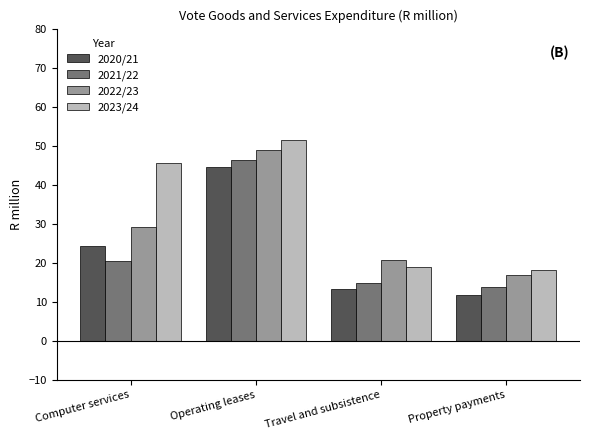

What is the value of the 2022/23 bar at the 1st from the left?

29.2